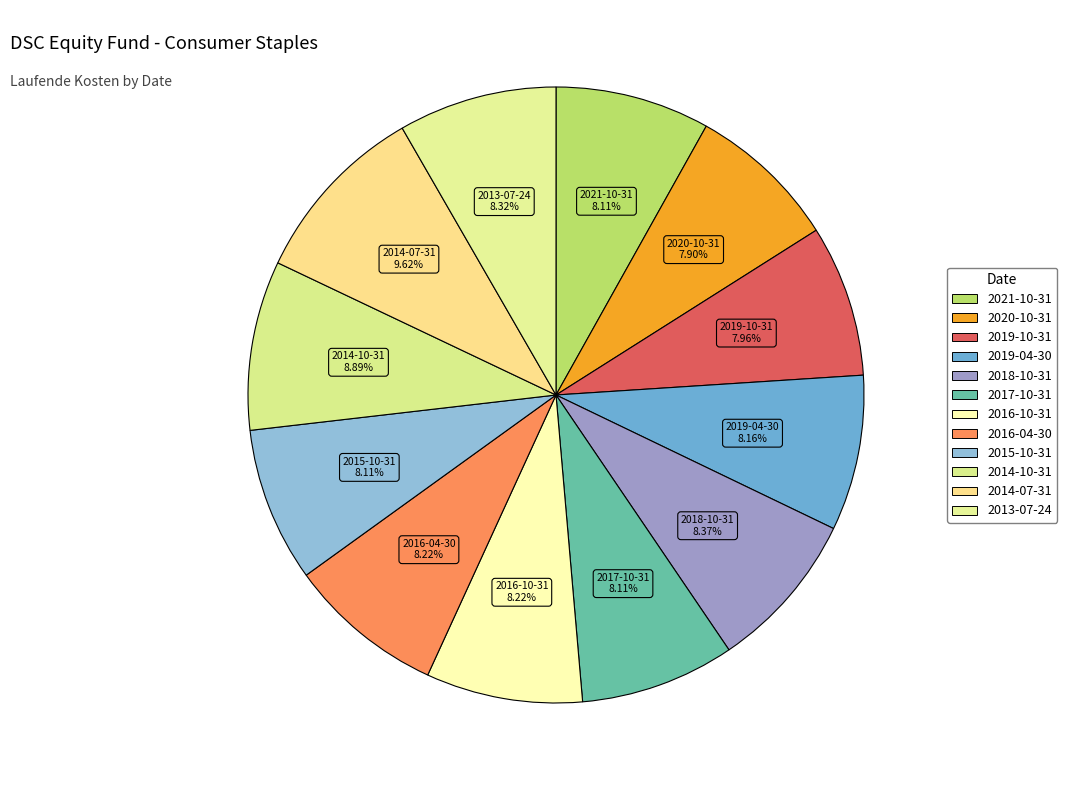

Which slice is the smallest?

2020-10-31